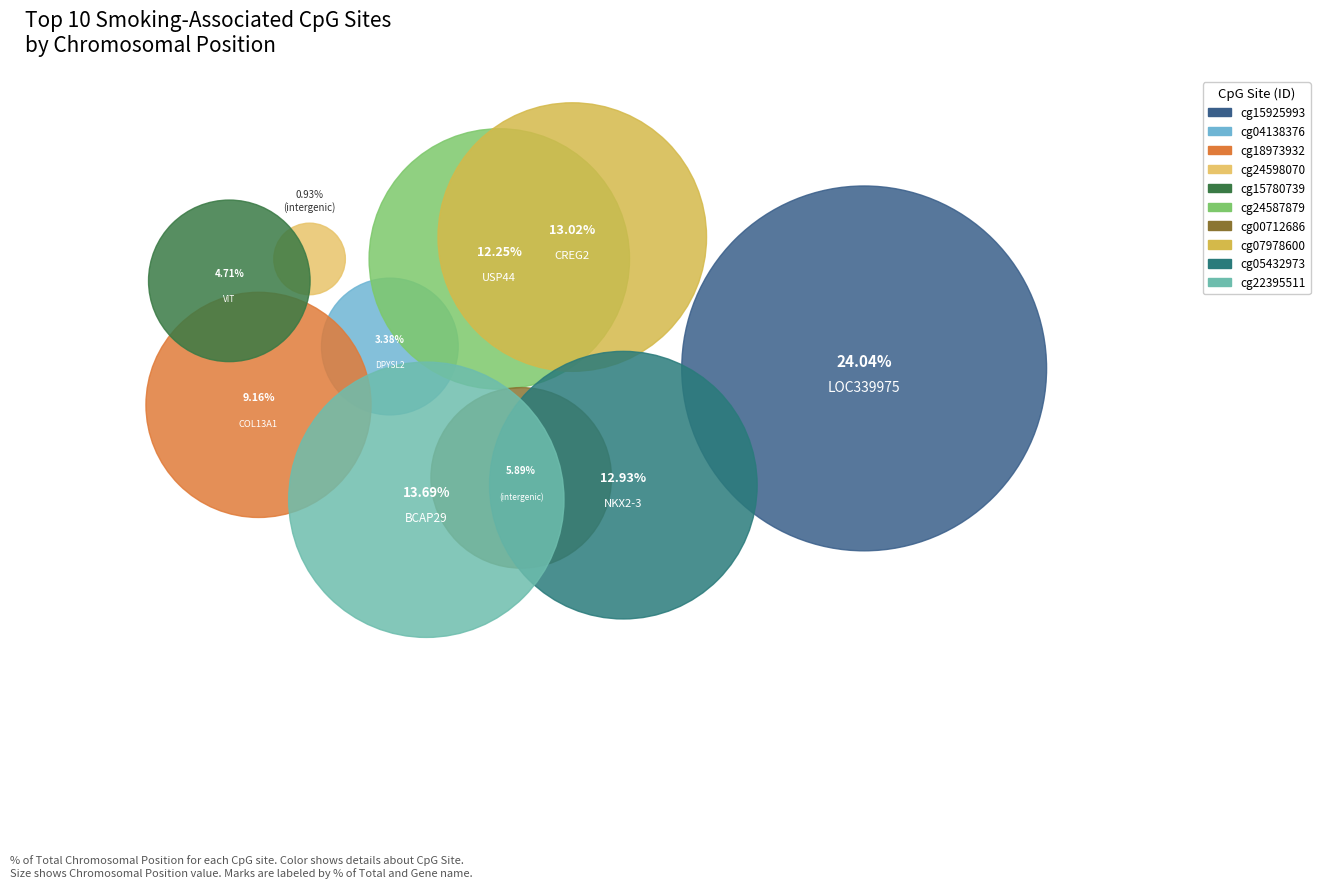

What percentage is the cg18973932
COL13A1 slice, to the nearest percent?

9%